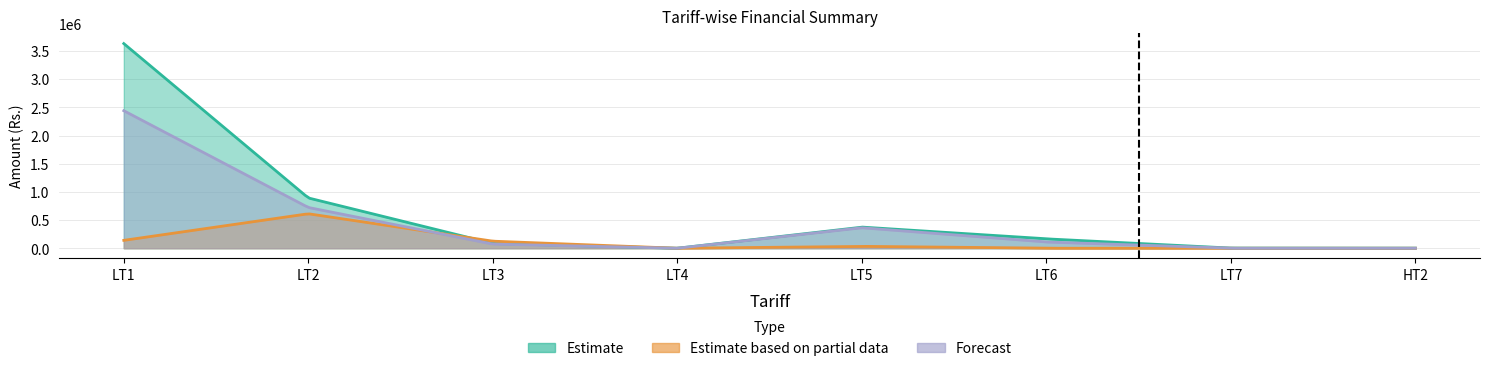

Which series has the largest total across all categories?

Estimate